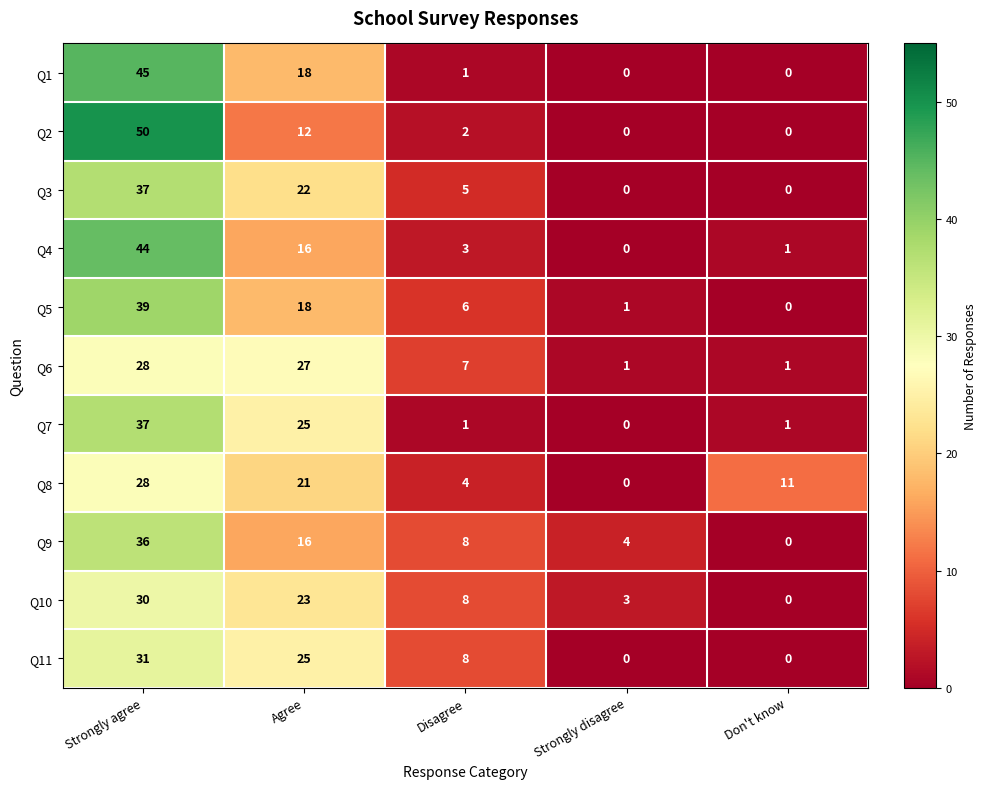

True or false: Q5 has a value of 6 at Disagree.

True